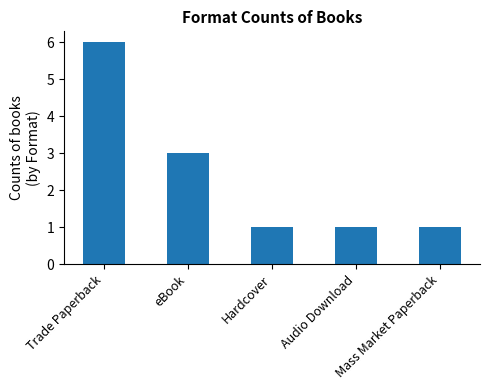

Is it true that the value at eBook is 3?

True